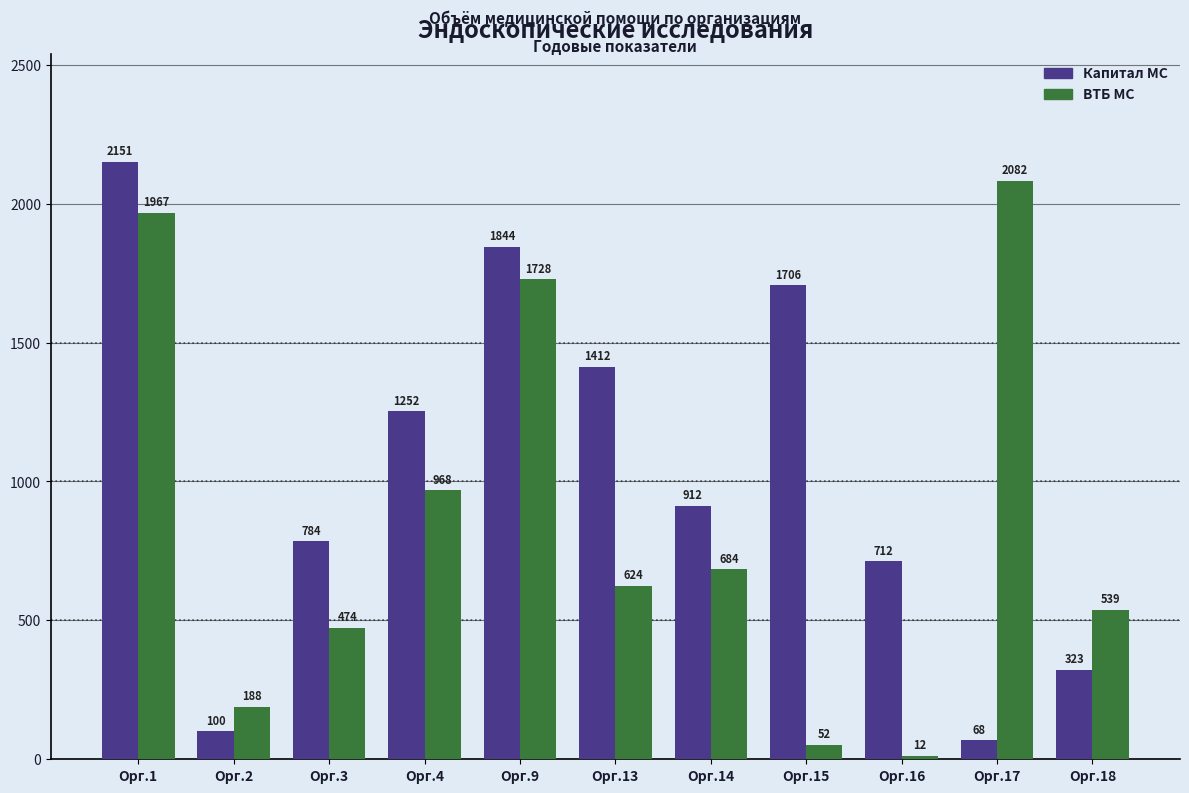

What is the total value across all series at Орг.2?

288